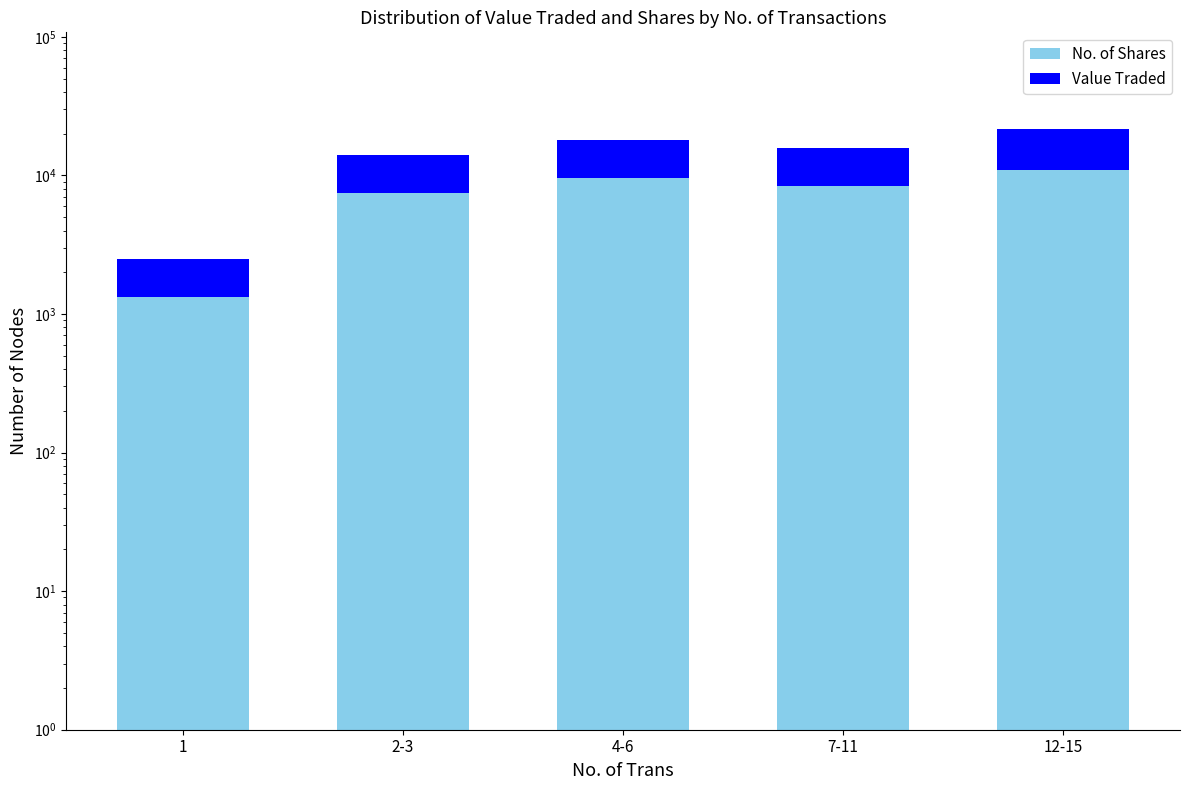

Rank the series at 12-15 from lowest to highest value.

Value Traded, No. of Shares